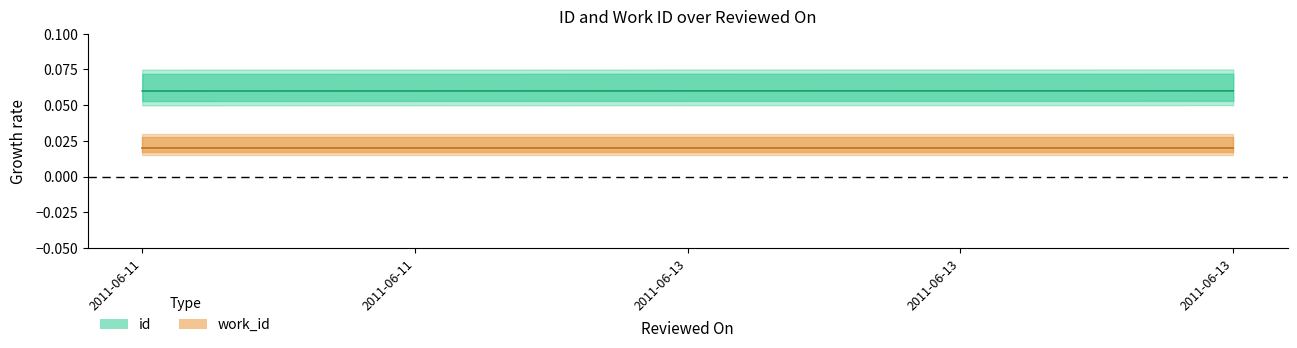

List the labels in order of value, largest first.

2011-06-13, 2011-06-13, 2011-06-13, 2011-06-11, 2011-06-11